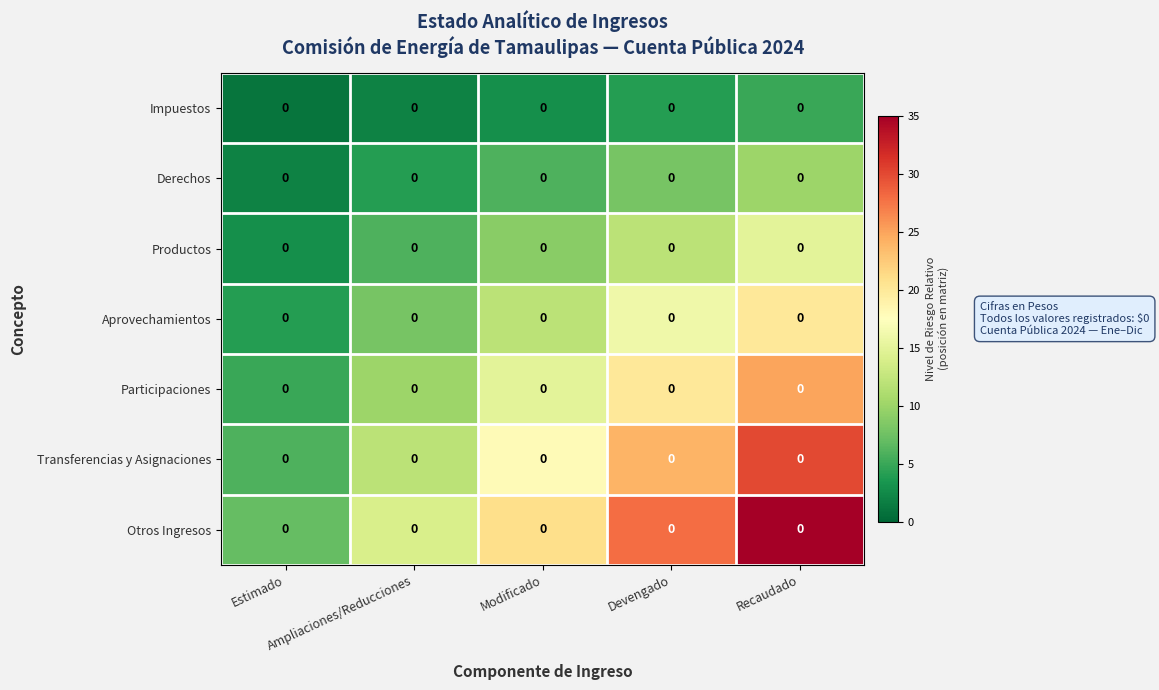

Is it true that Otros Ingresos equals 14 at Ampliaciones/Reducciones?

True